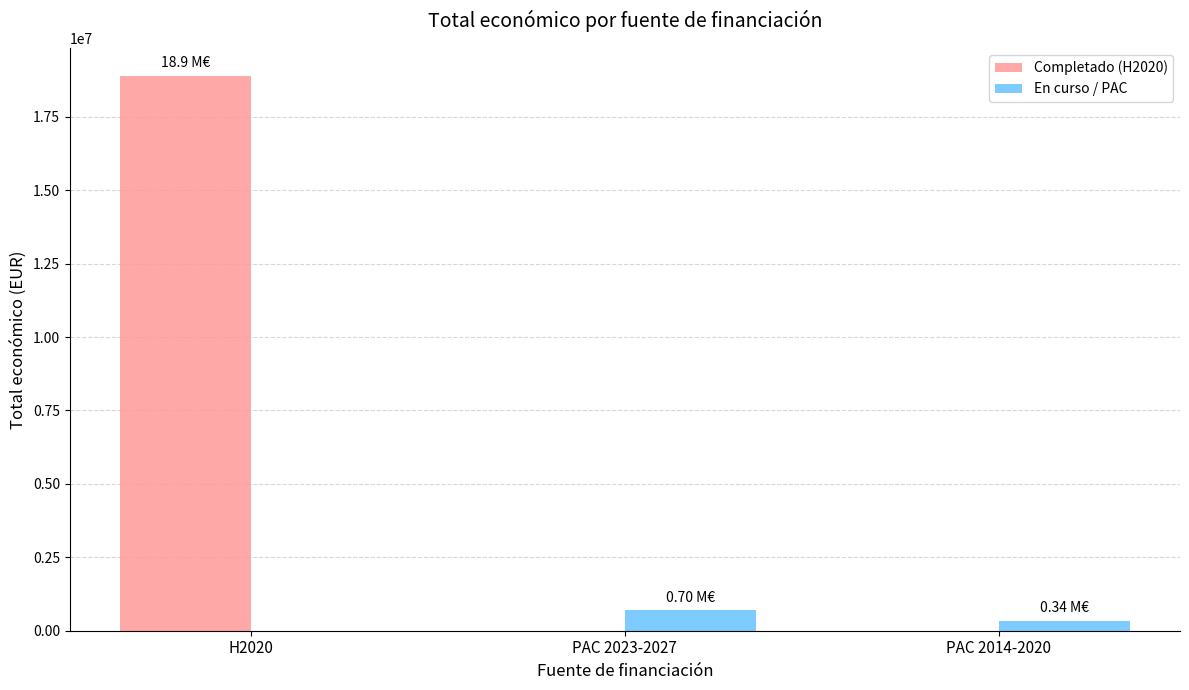

Between H2020 and PAC 2023-2027, which series saw the biggest shift?

Completado (H2020)